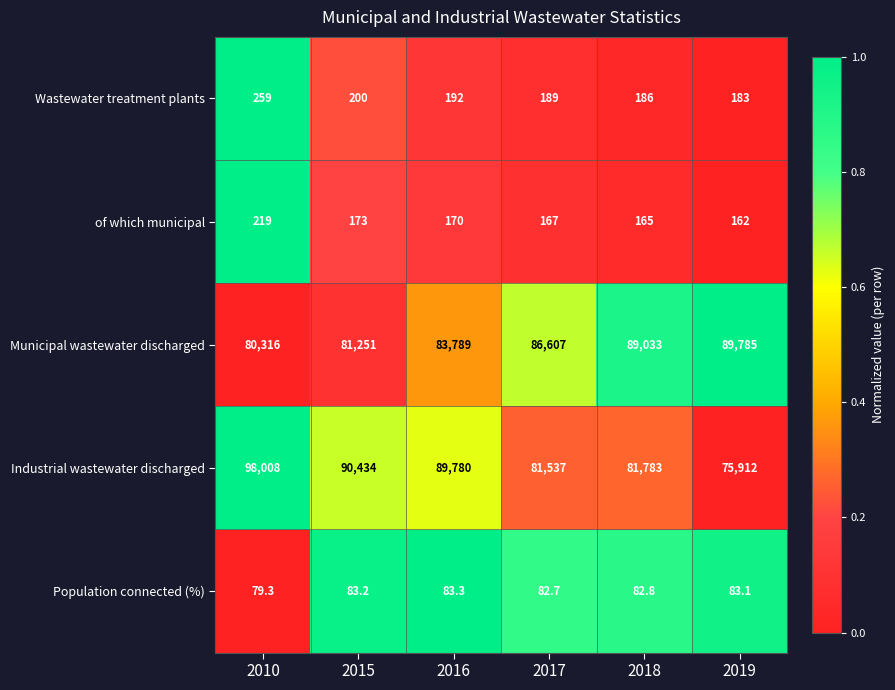

Is it true that Municipal wastewater discharged equals 128441.6 at 2018?

False